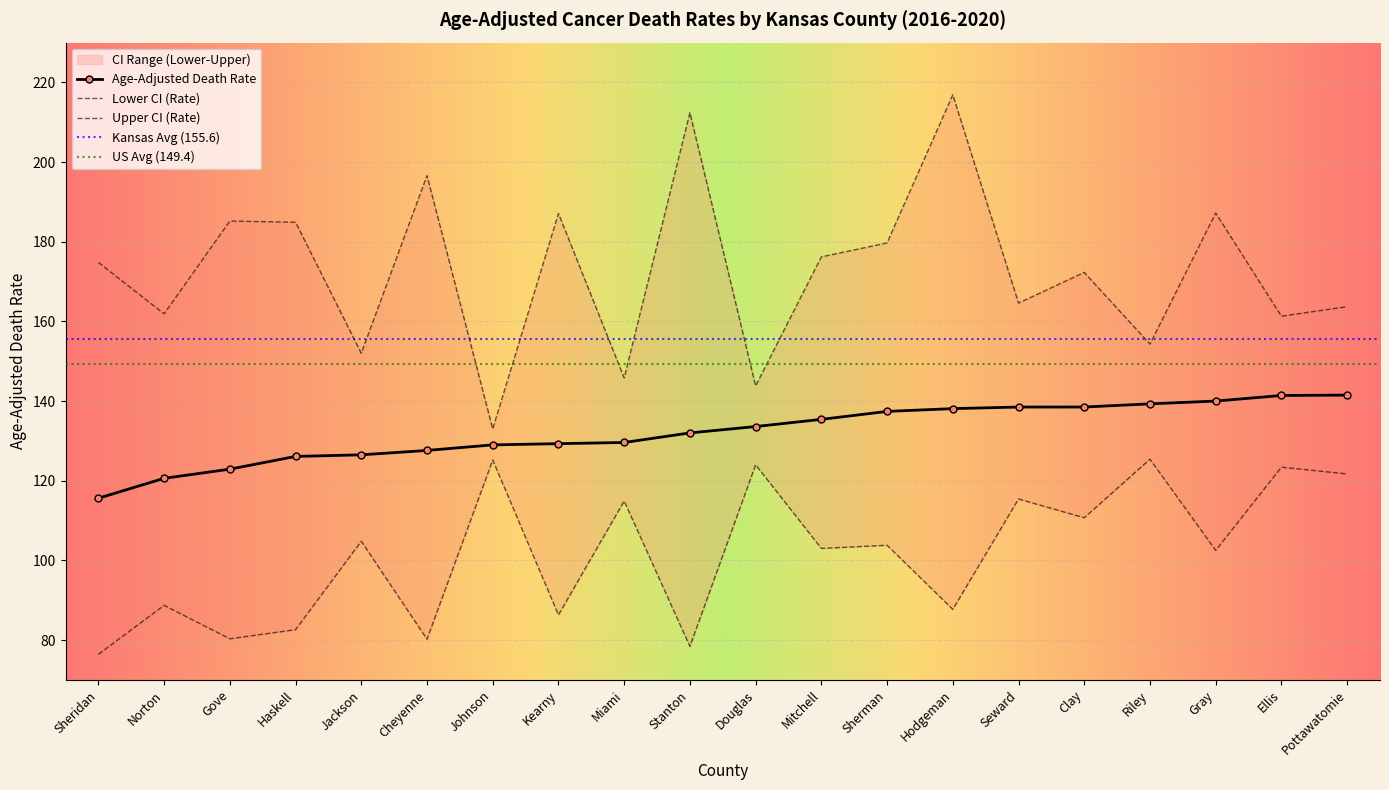

Which category has the lowest value across all series?

Sheridan